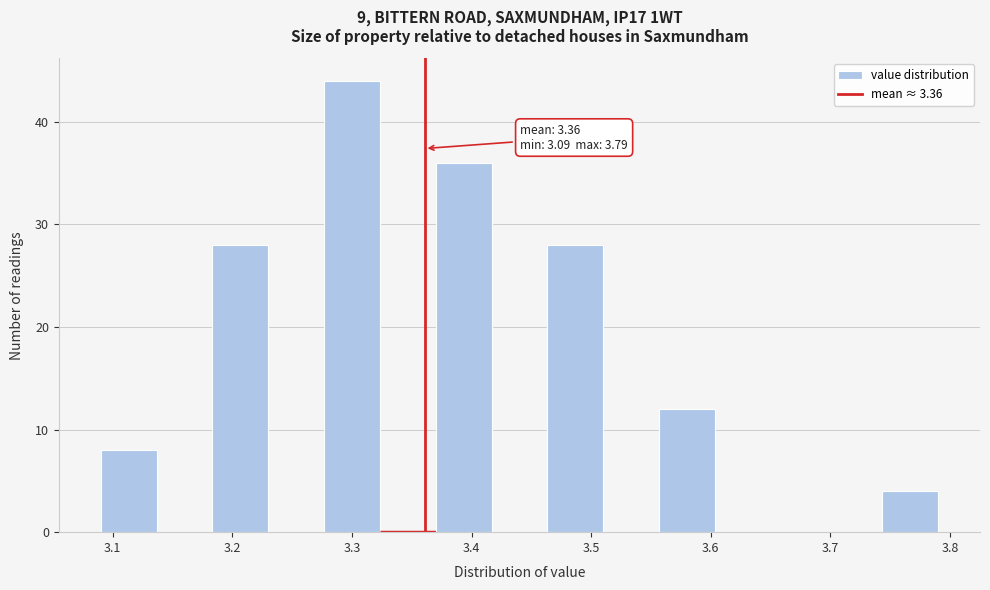

Which range on the x-axis has the tallest bar?

3.28 to 3.32